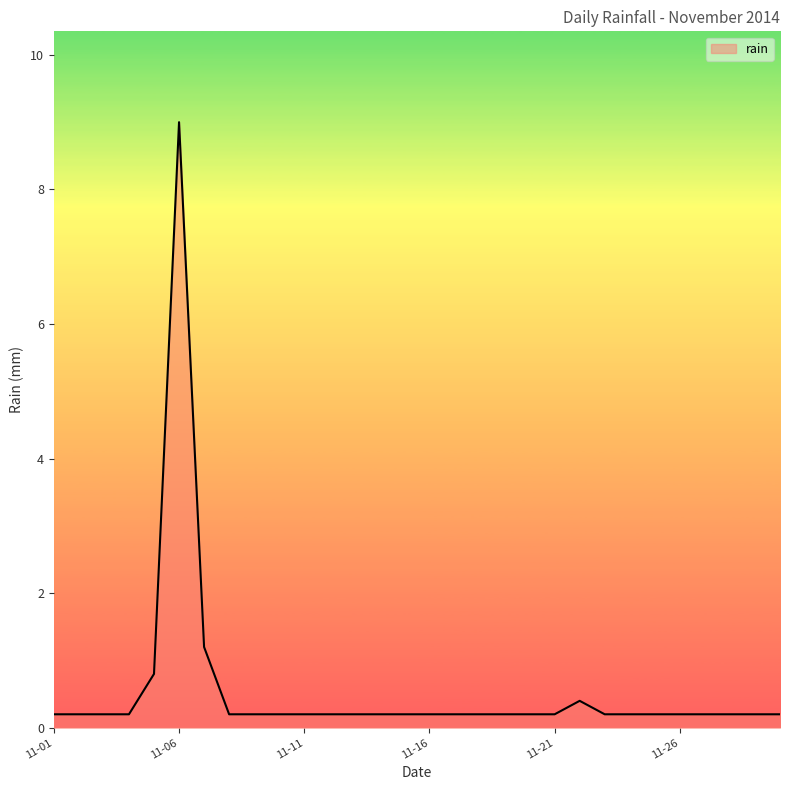

True or false: there are more than 0 points higher than both neighbors.

True